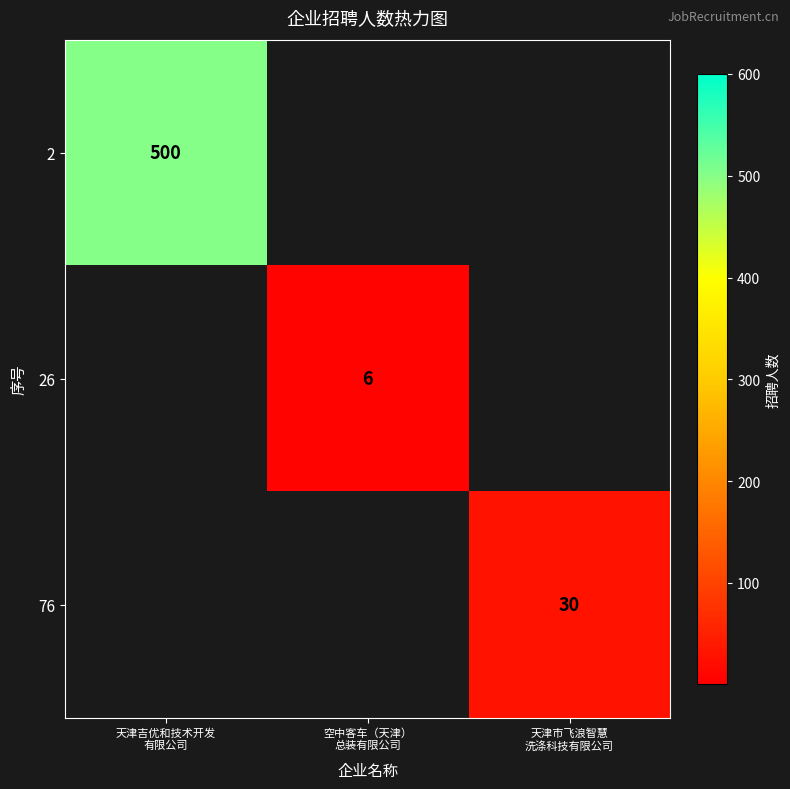

What value does the 26 series have at 空中客车（天津） 总装有限公司?

6.0